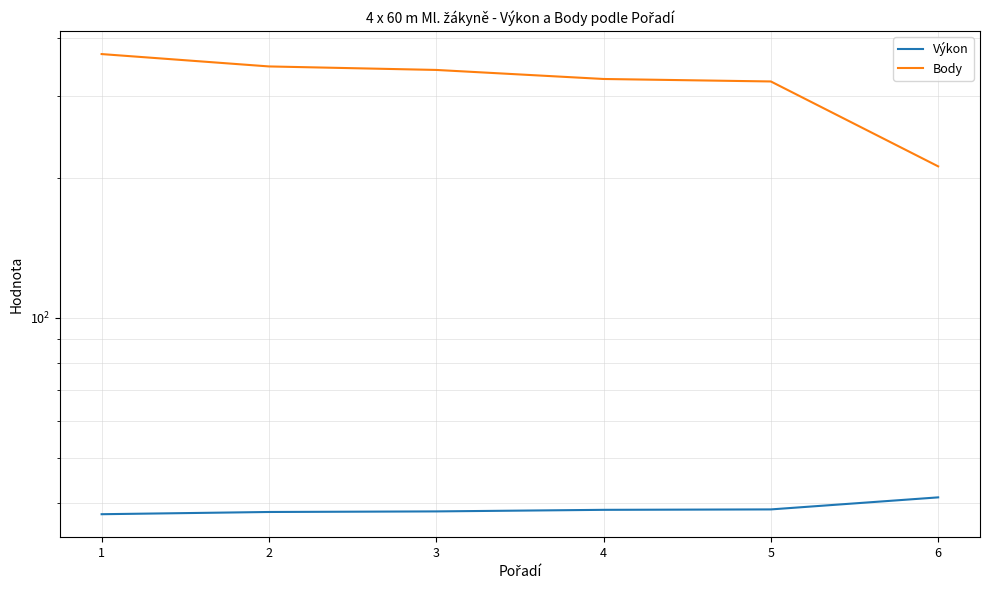

List the series in order of their peak value, lowest first.

Výkon, Body